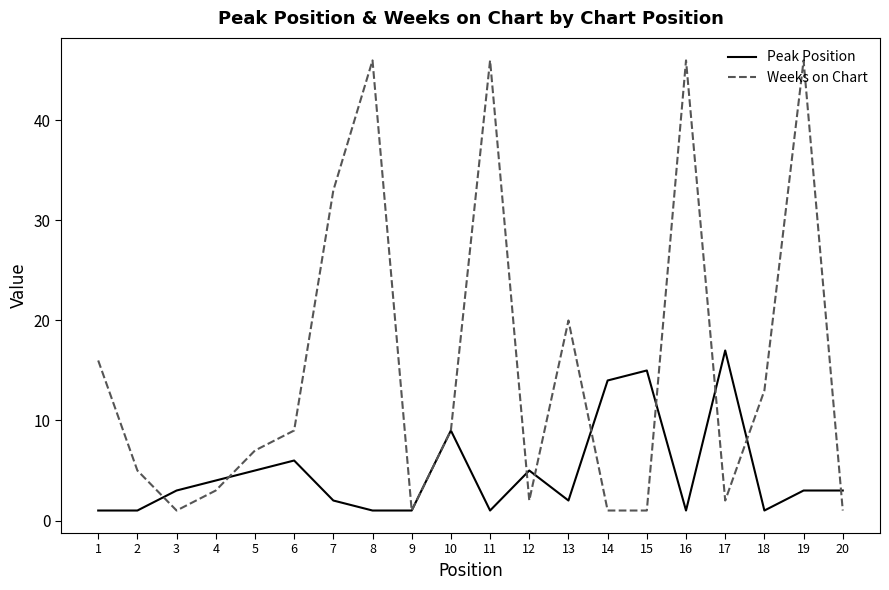

Which series has the largest range (max minus min)?

Weeks on Chart